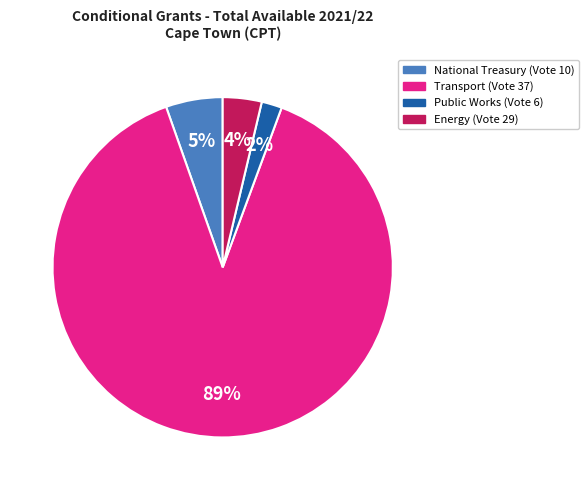

Is there a majority slice in this chart?

Yes